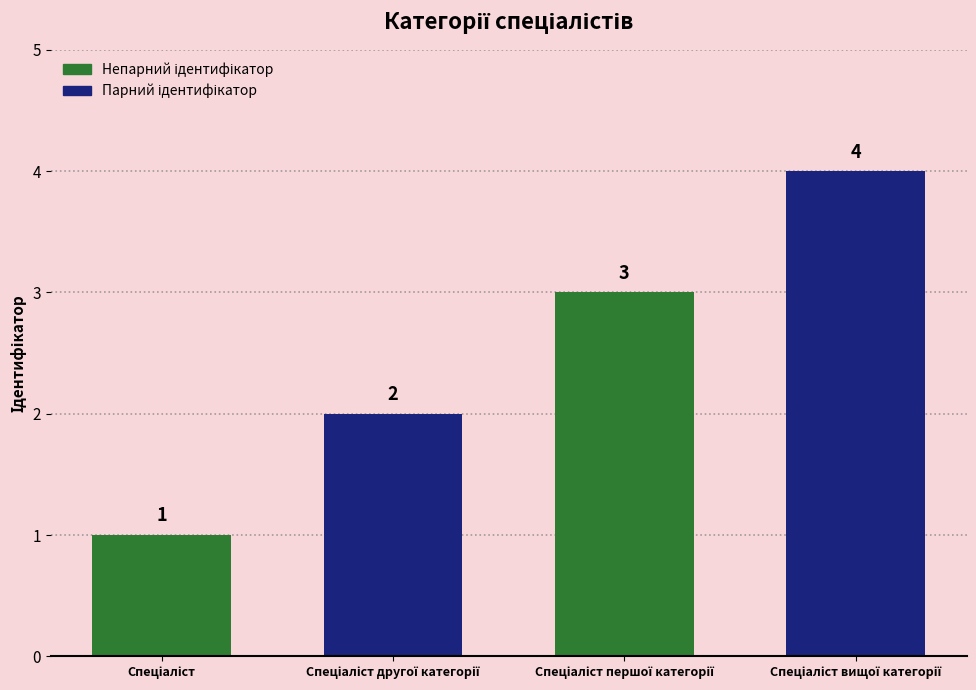

How many values are between 2 and 4?

3